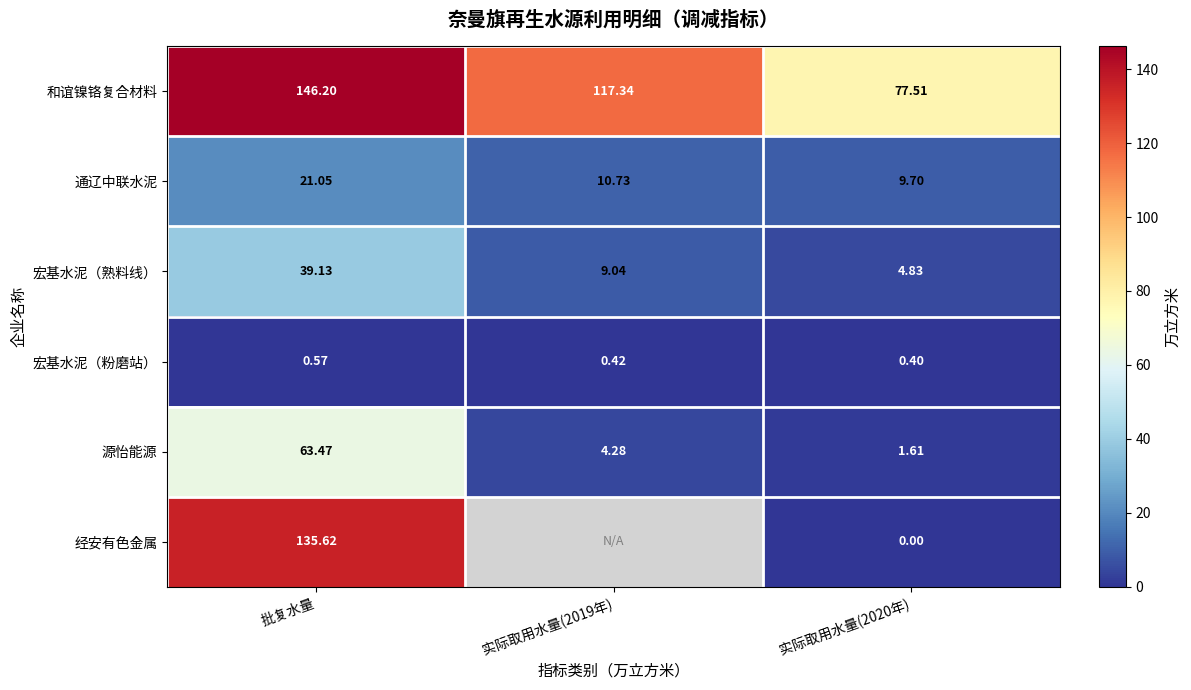

Which category has the highest value in the 和谊镍铬复合材料 series?

批复水量